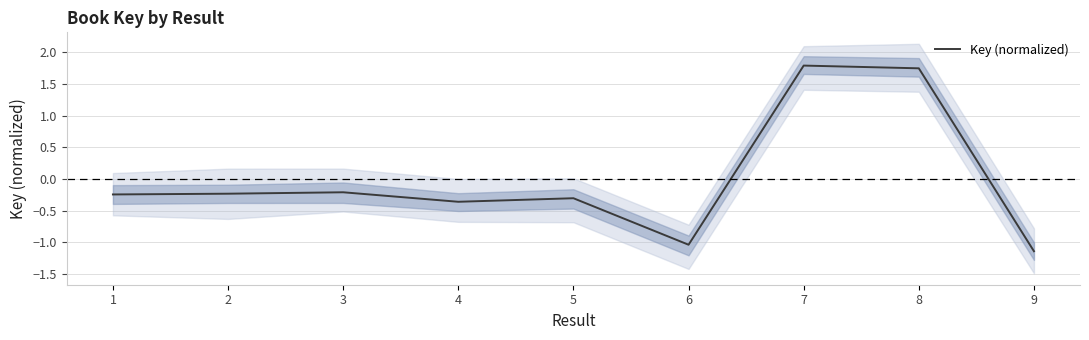

Between 5 and 2, which is larger?

2